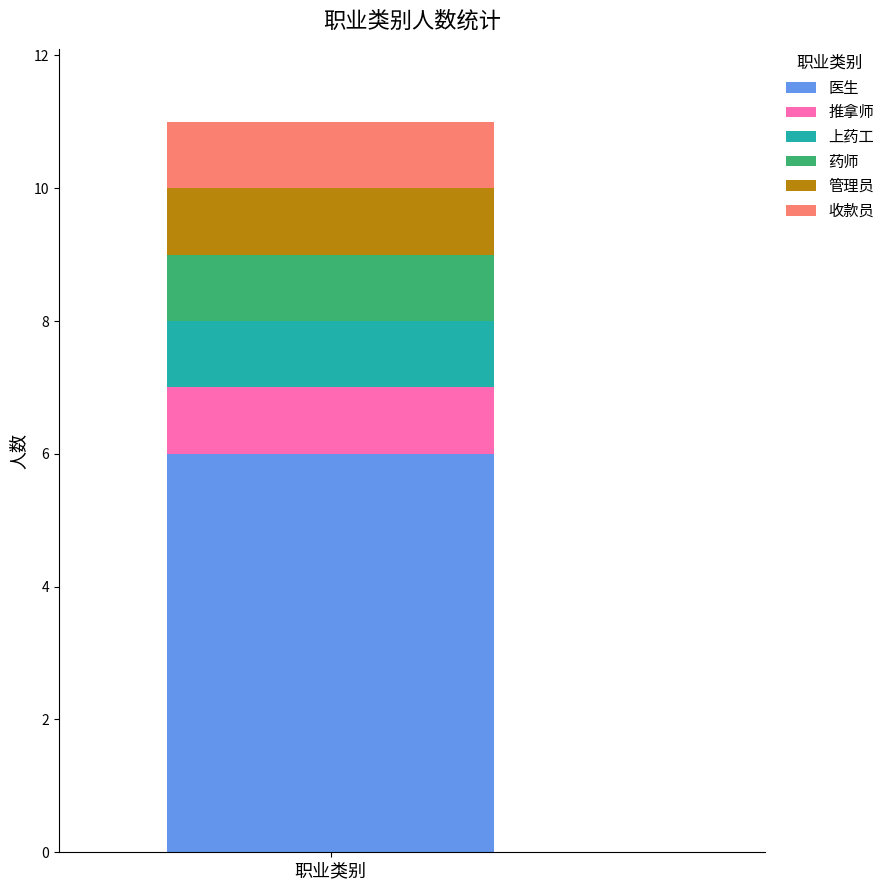

How many distinct data groups are displayed?

6